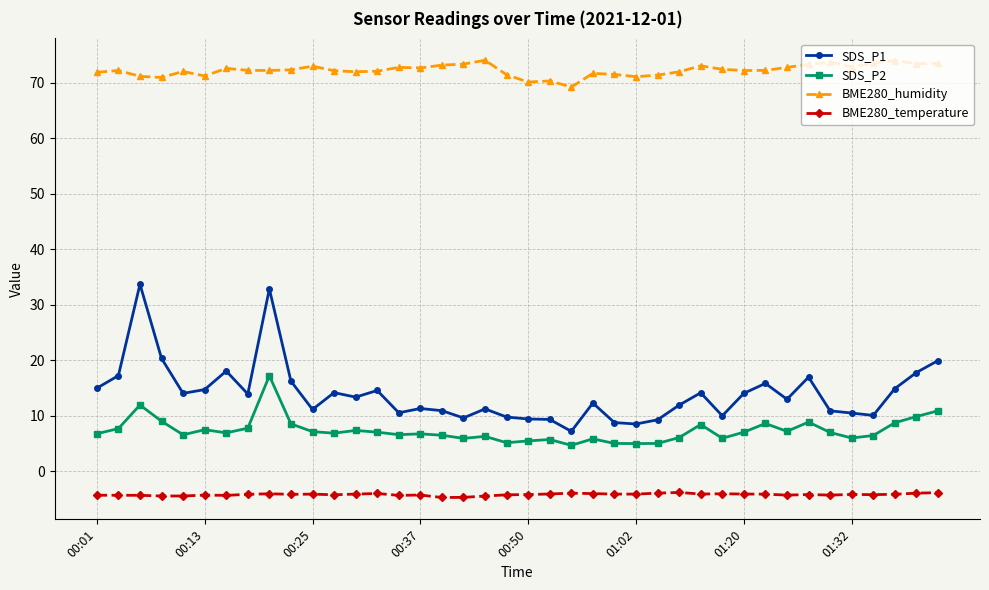

Rank the series by their maximum value, from lowest to highest.

BME280_temperature, SDS_P2, SDS_P1, BME280_humidity